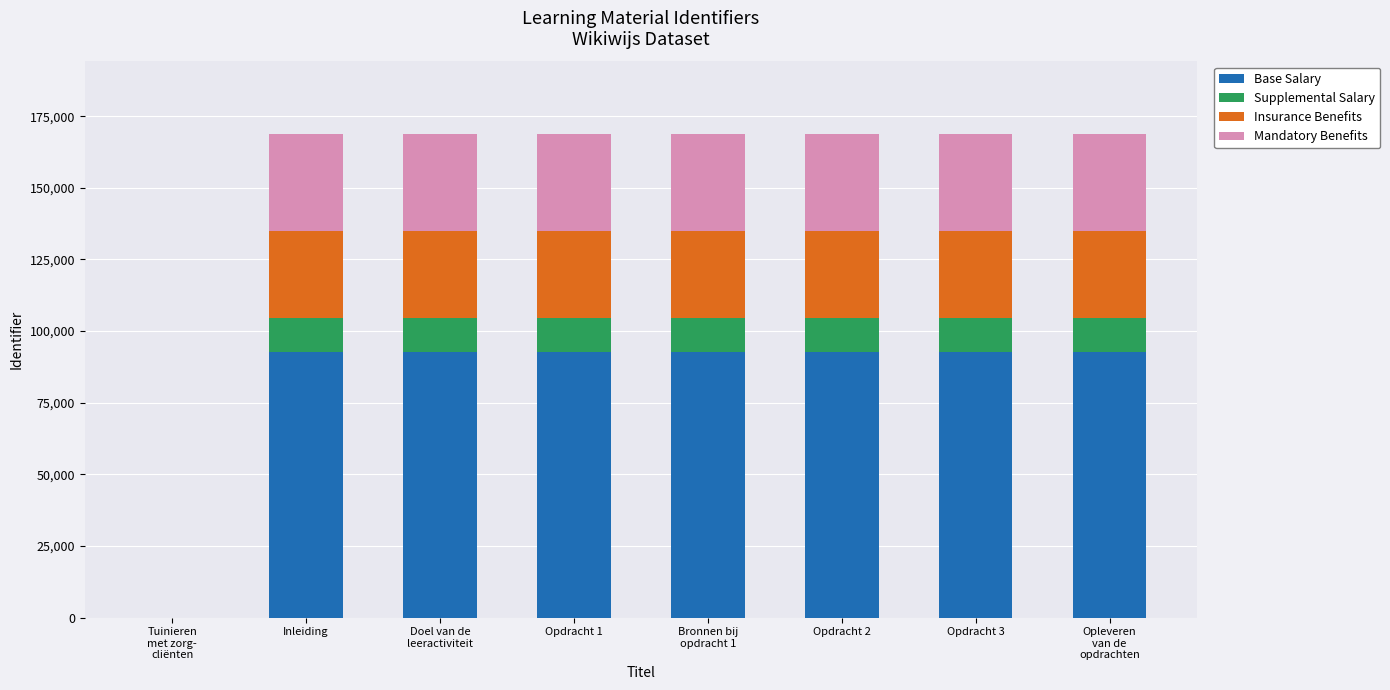

How many values in Base Salary are above zero?

7